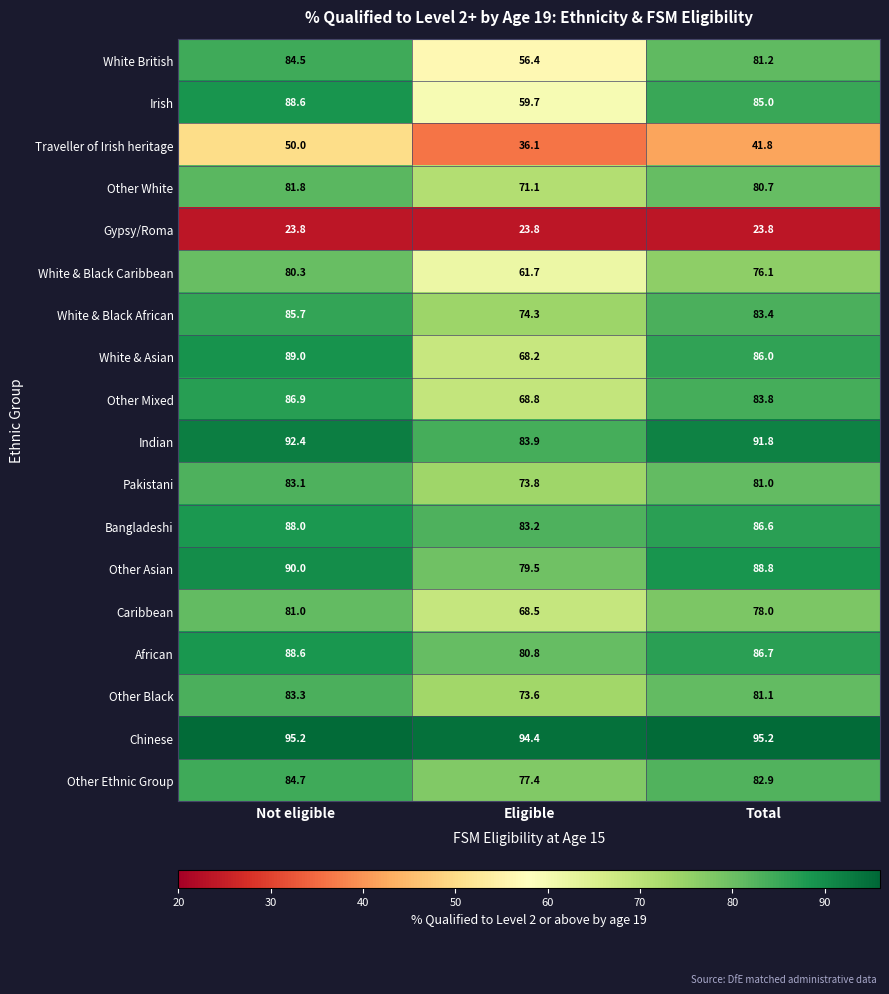

The Indian series shows 45.7 at Eligible. True or false?

False